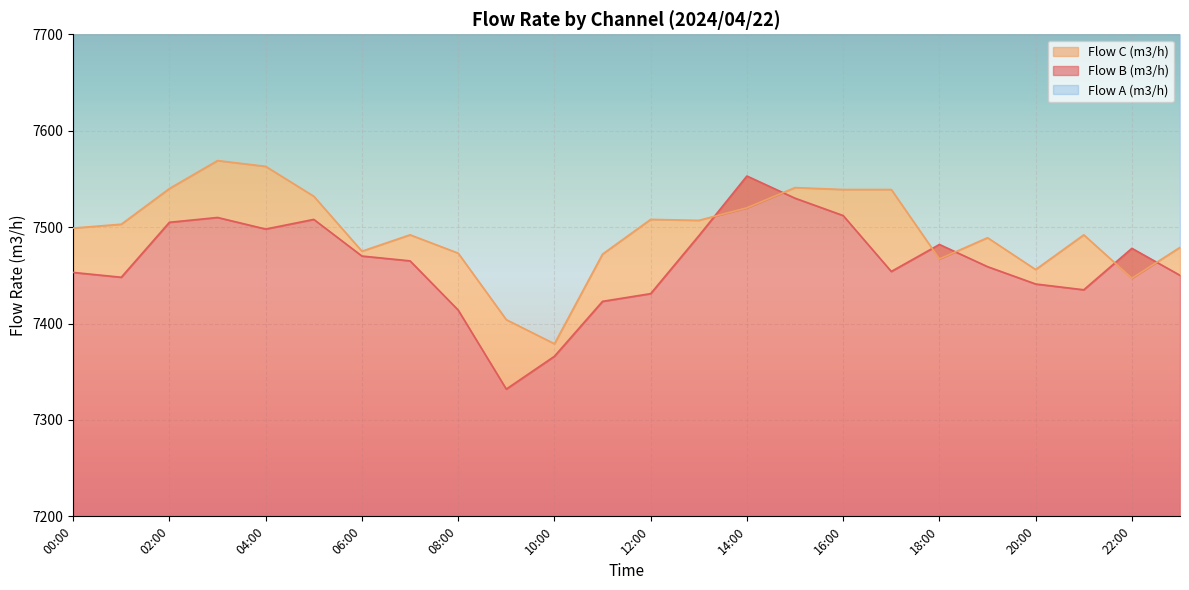

What is the total value across all series at 15:00?

15071